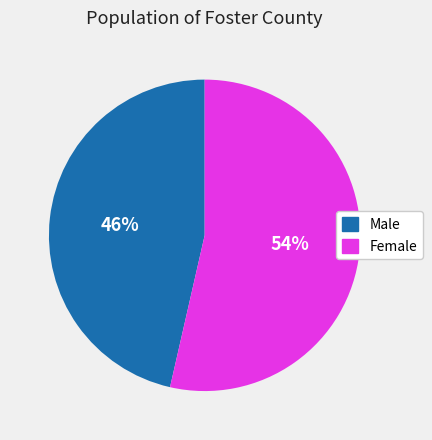

To the nearest percent, what is the combined percentage of Male and Female?

100%